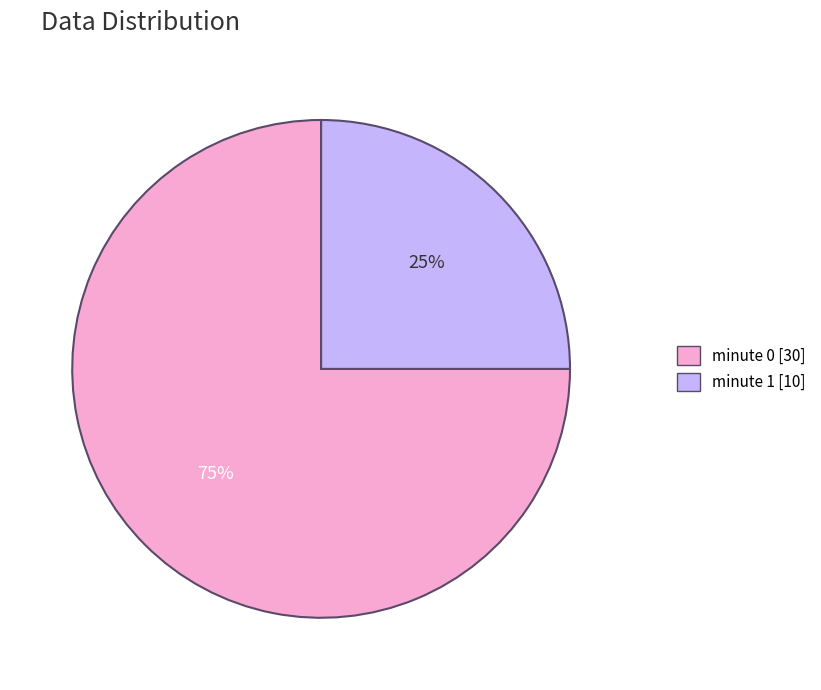

Count the number of slices in the pie.

2